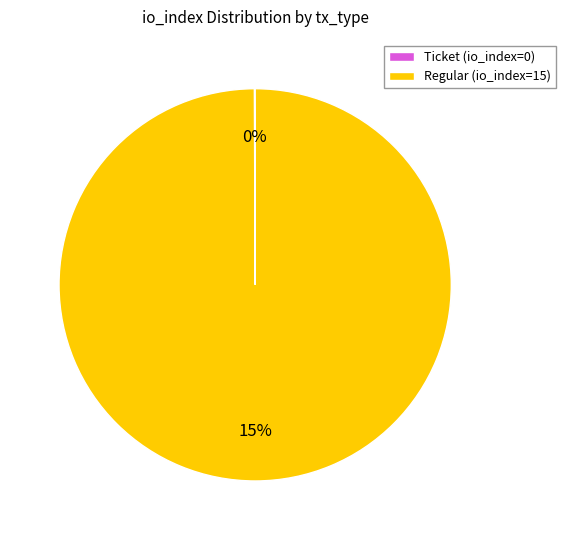

Is it true that tx_type: Regular (io_index=15) is 100% of the pie?

True